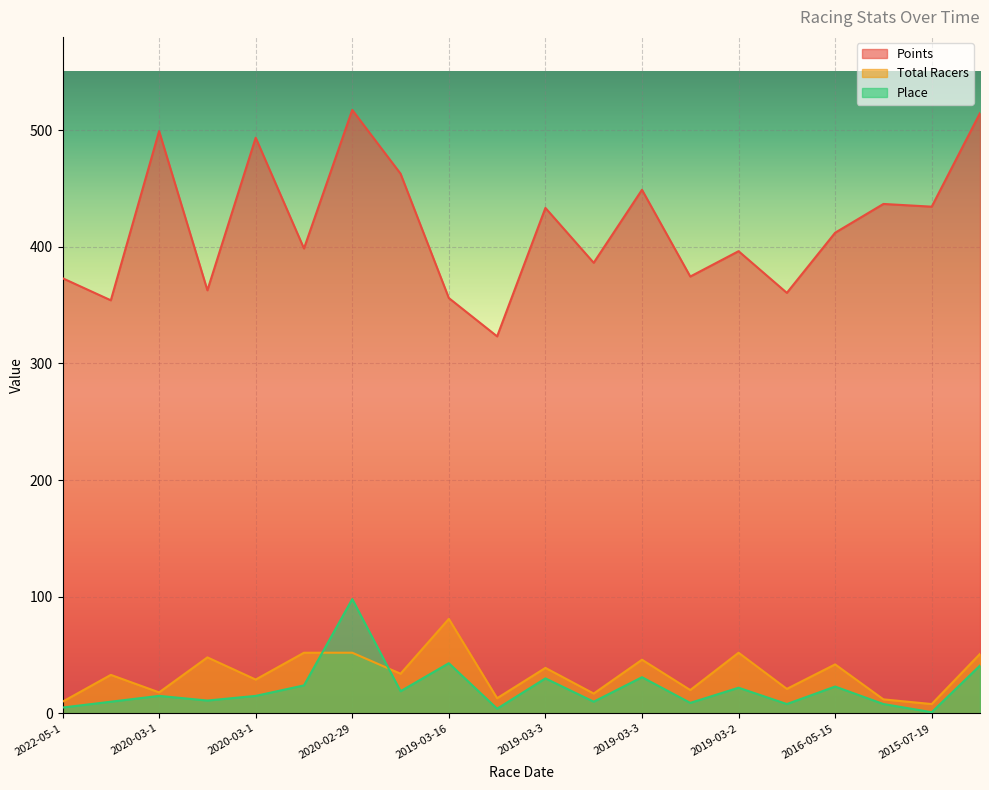

What is the difference between the Points values at 2019-03-16 and 2020-02-29?

161.3